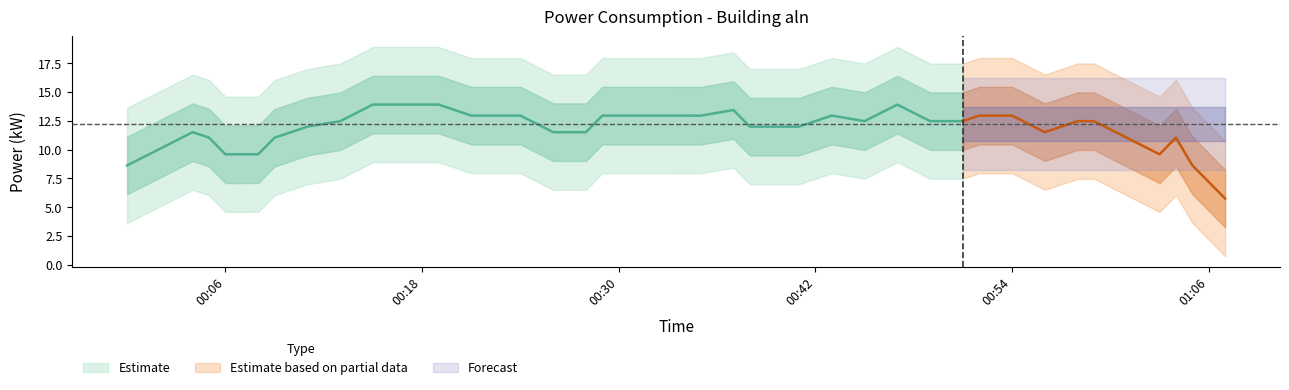

Which has a higher value, 2022-08-21T00:31:00 or 2022-08-21T00:24:00?

2022-08-21T00:31:00